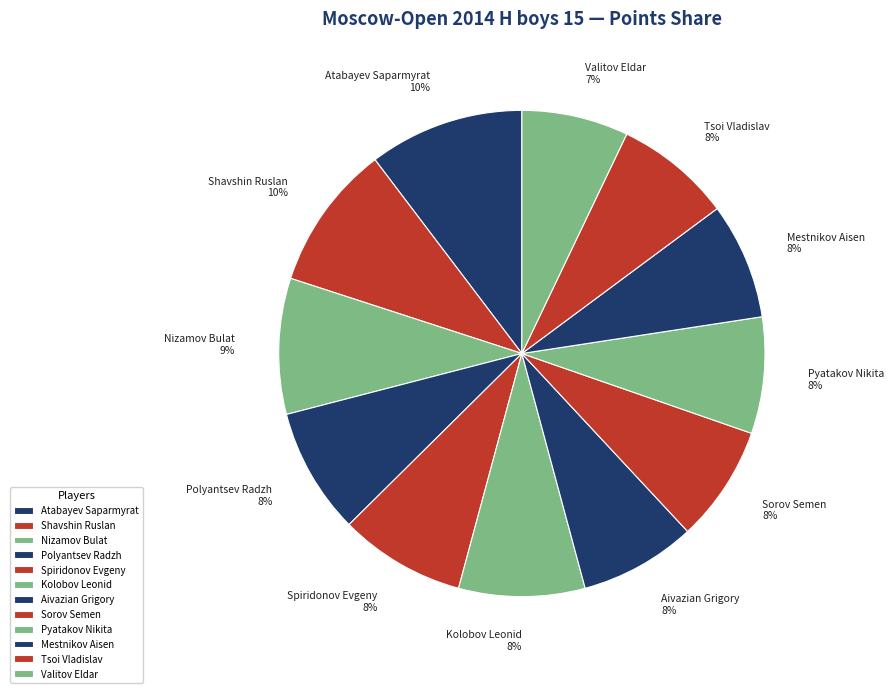

How many segments does this pie chart have?

12